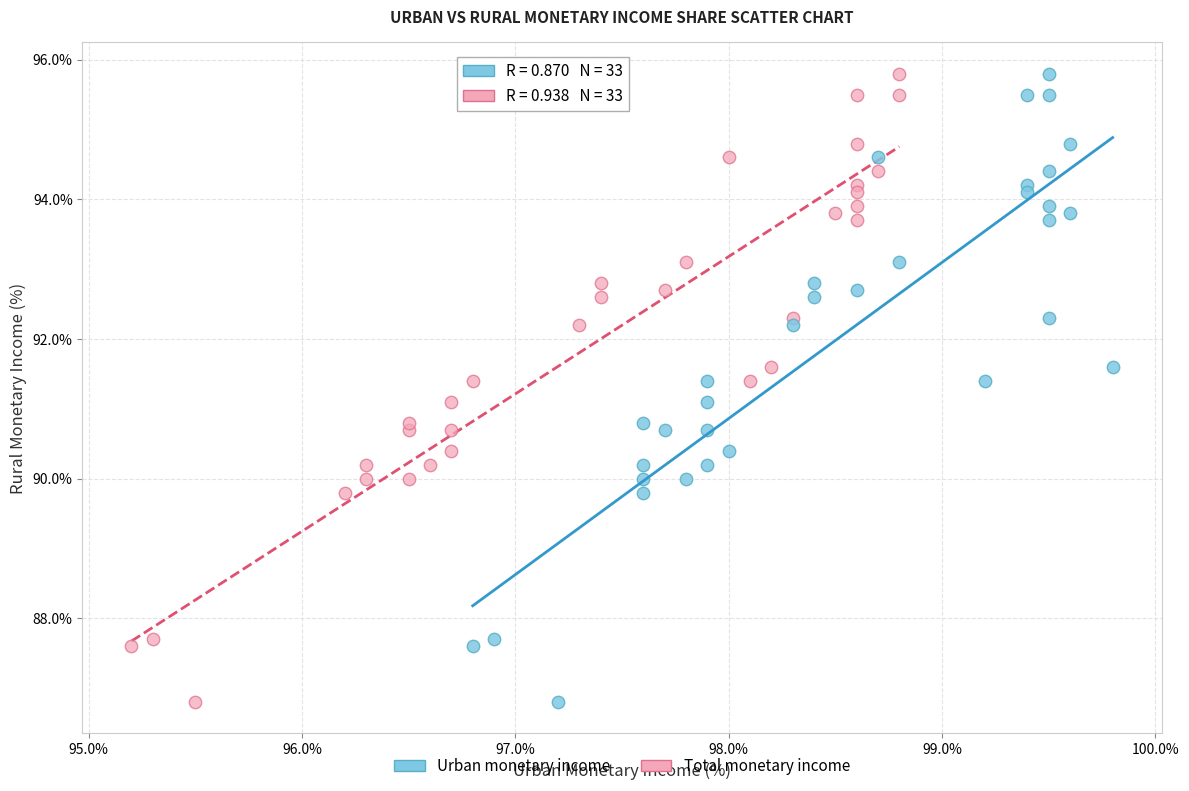

What are all the series names shown in the legend?

Urban monetary income, Total monetary income